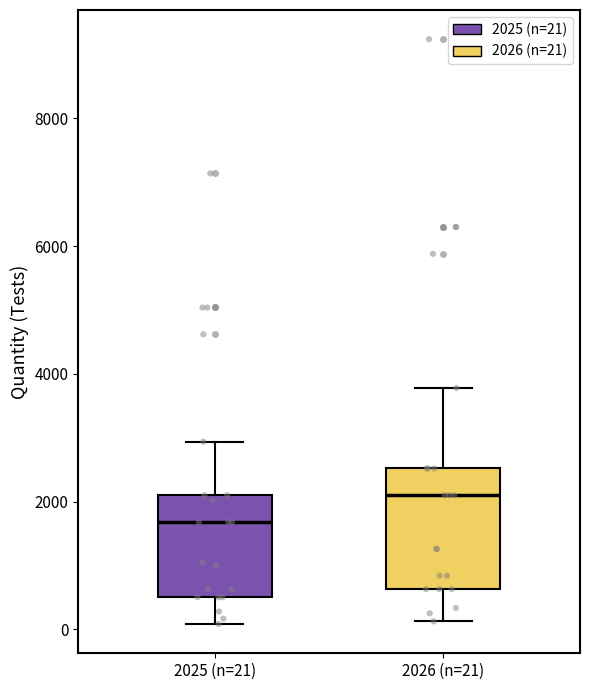

Comparing the boxes themselves (not the whiskers), which one is the tallest?

2026 (n=21)